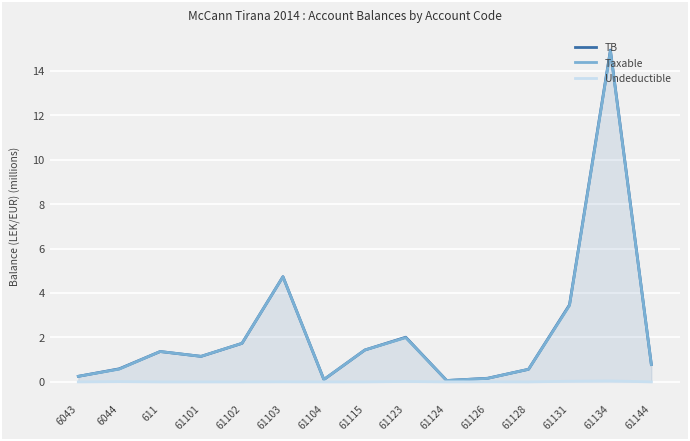

The TB series shows 0.5 at 61123. True or false?

False